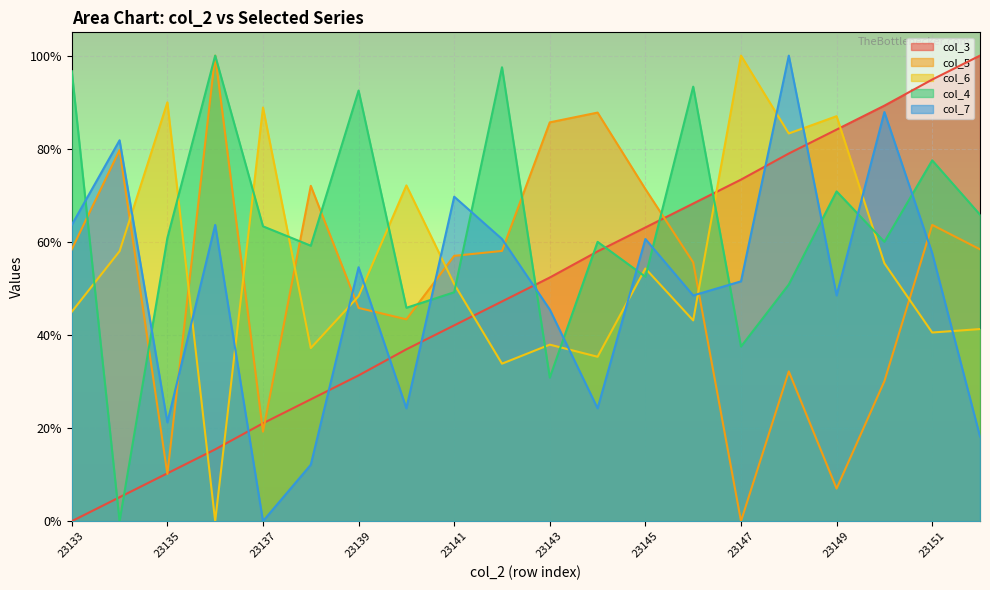

Which category has the lowest value in the col_6 series?

23136